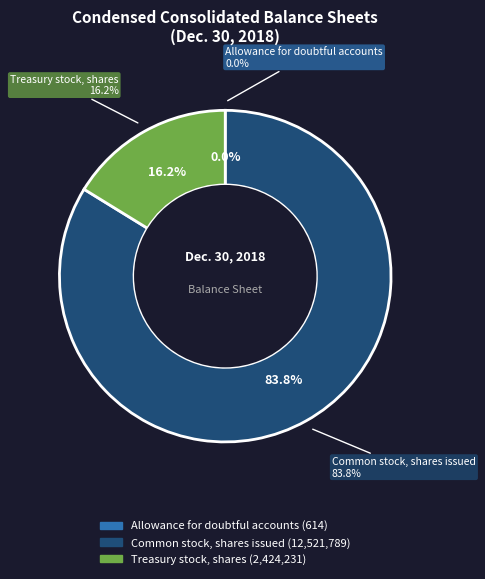

What is the change in value from Allowance for doubtful accounts to Treasury stock, shares?

+2423617